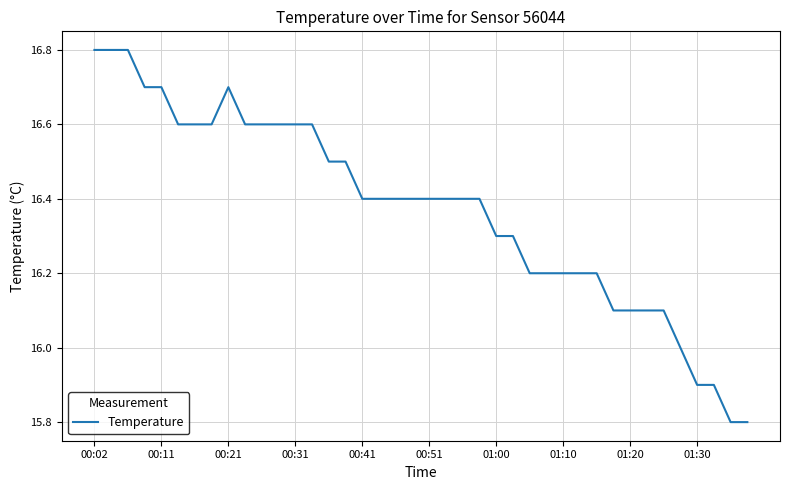

What is the difference between the maximum and minimum values?

1.0